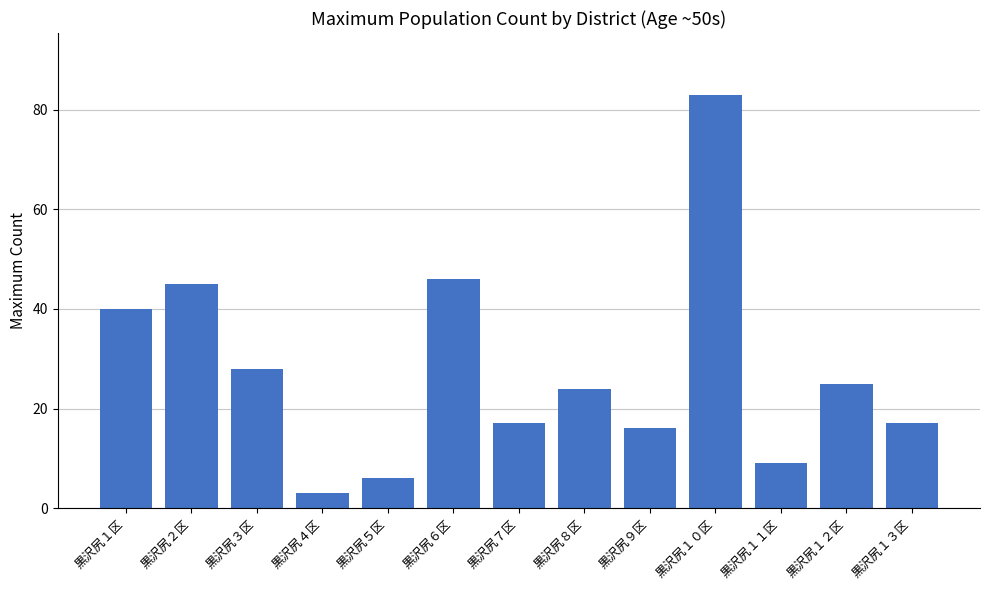

True or false: the data shows 6 at 黒沢尻５区.

True